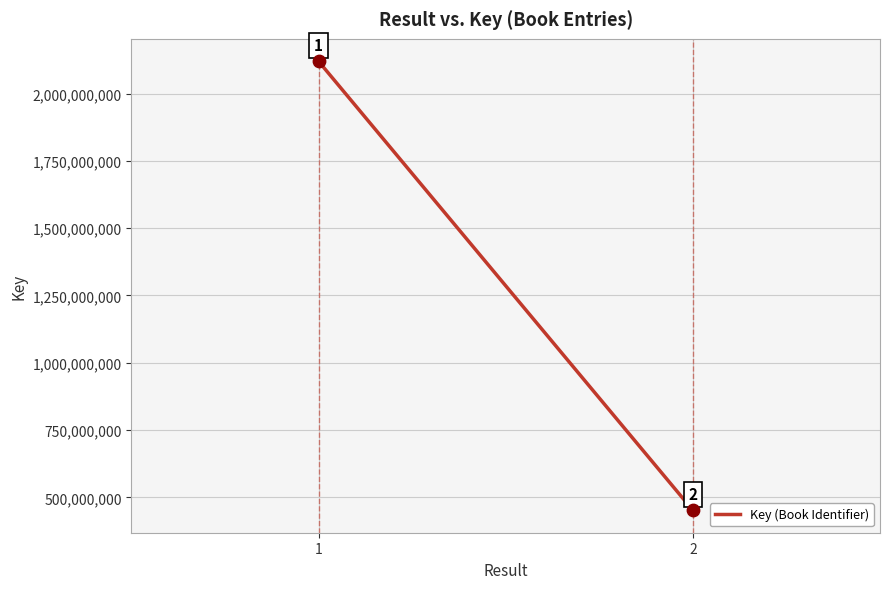

What is the range of Y values (max minus min)?

1667523187